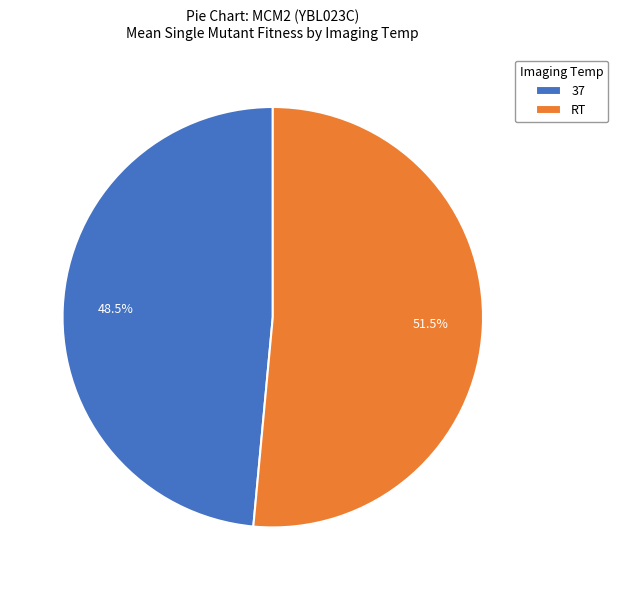

What is the smallest slice in the pie chart?

37